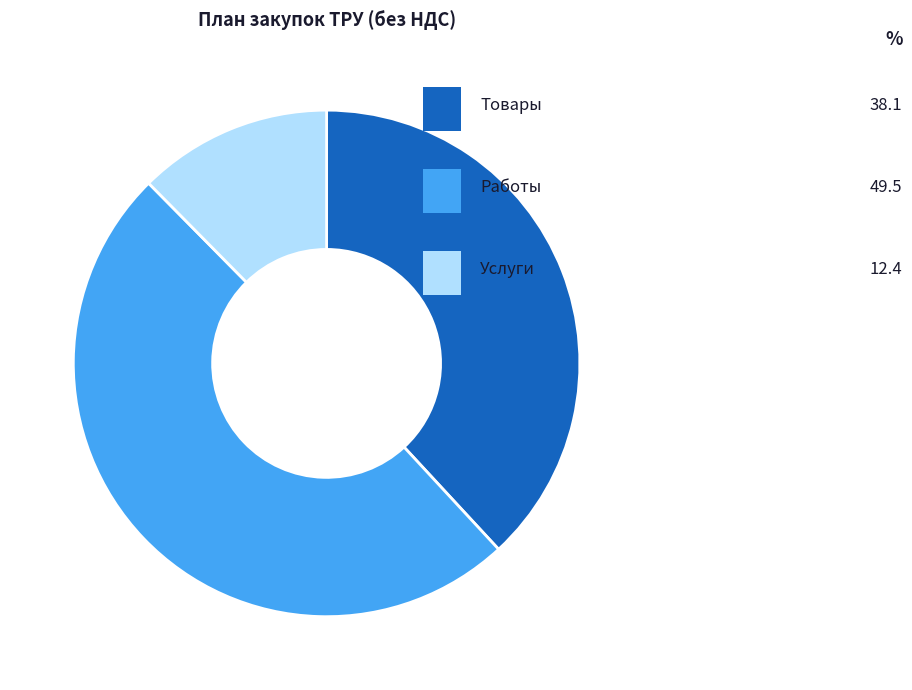

Is there a majority slice in this chart?

No